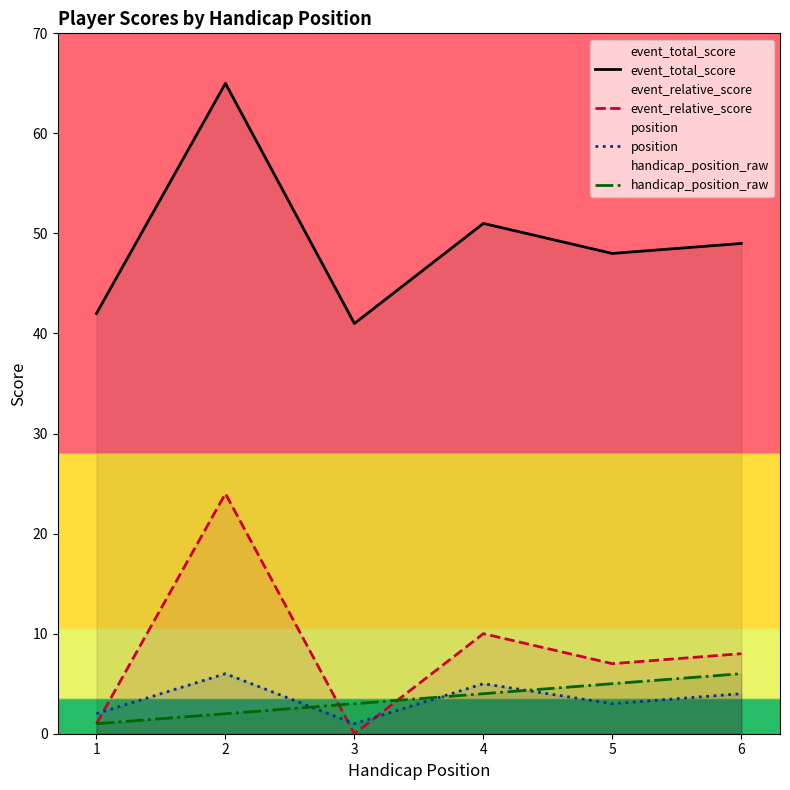

At which category does the chart reach its peak across all series?

2